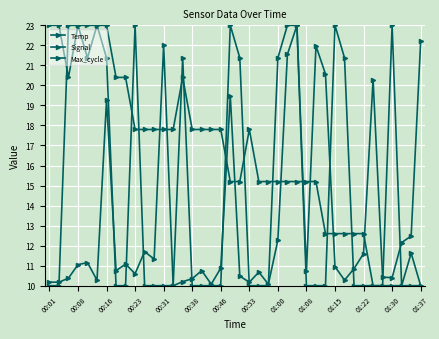

At which category does Max_cycle reach its first local peak?

00:31